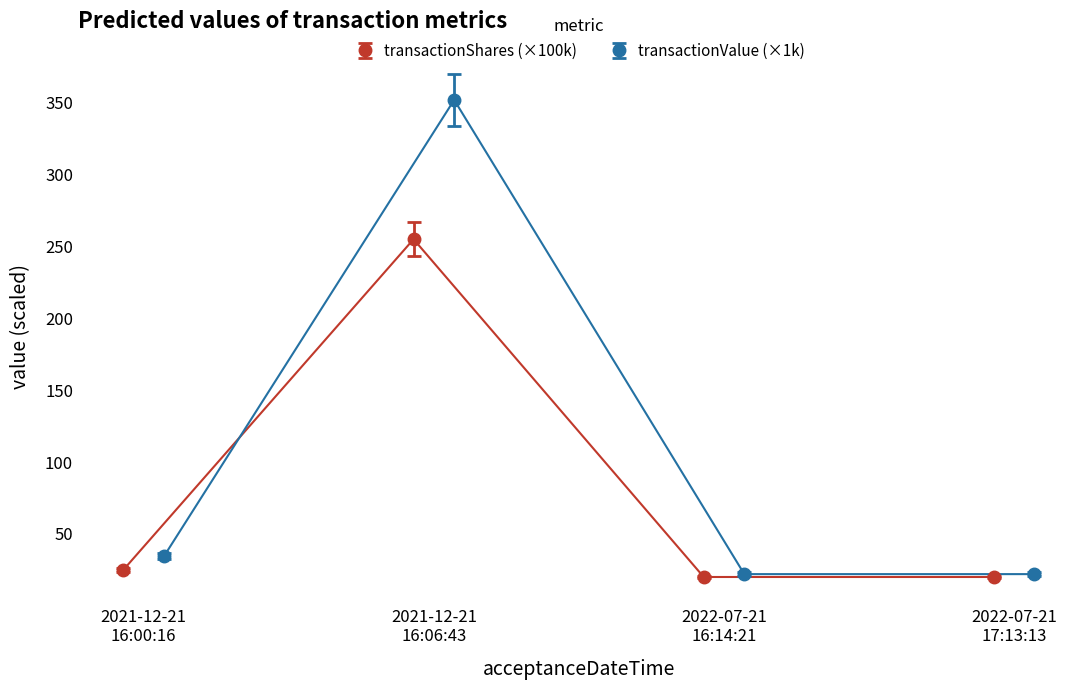

What are all the series names shown in the legend?

transactionShares, transactionValue